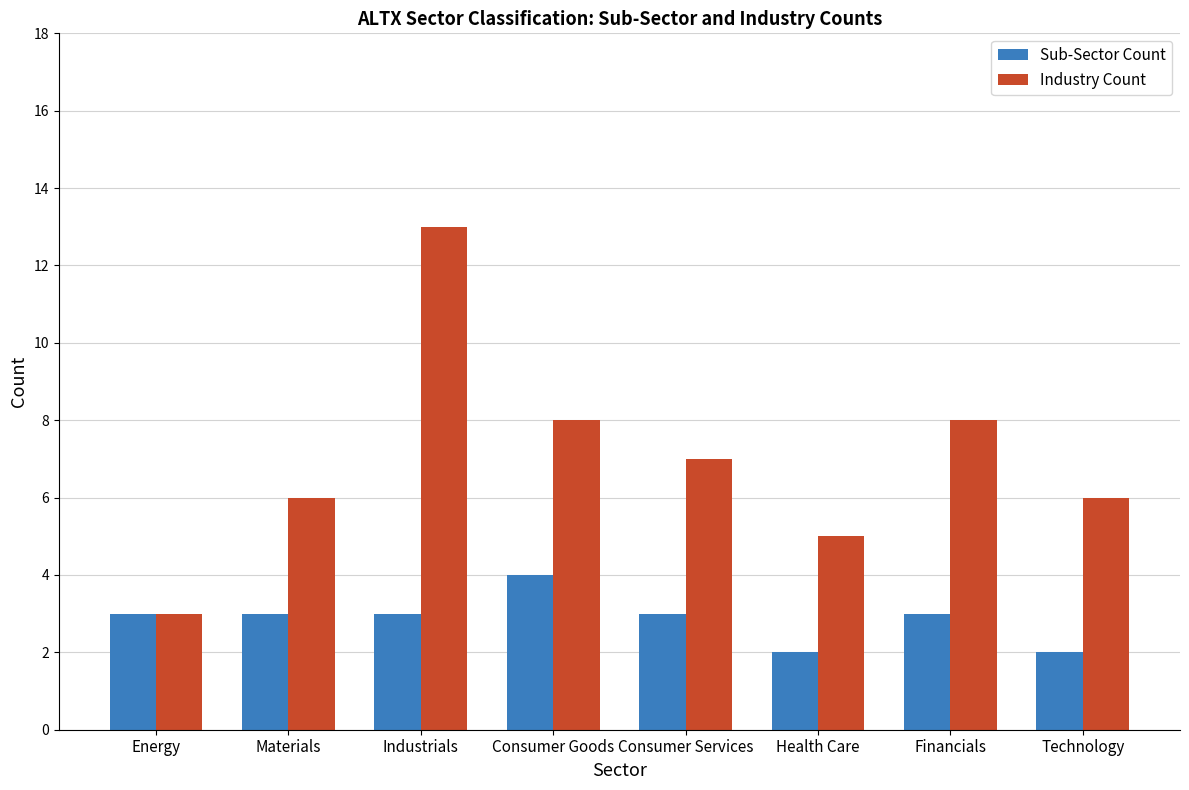

Which series changed the most between Materials and Consumer Goods?

Industry Count